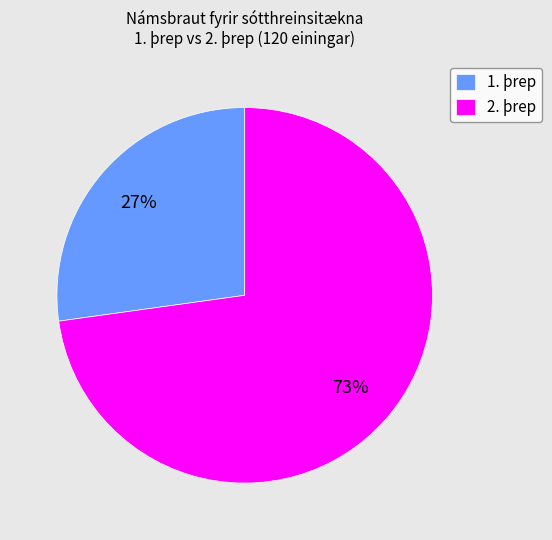

Is it true that 1. þrep is 15% of the pie?

False